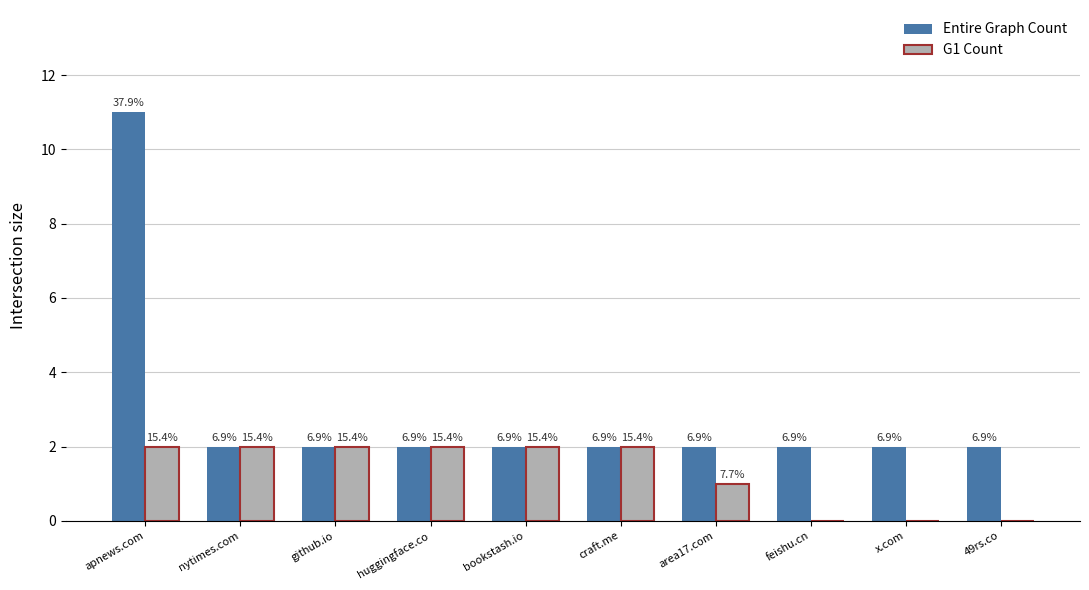

What is the value of the Entire Graph Count bar at the 5th from the left?

2